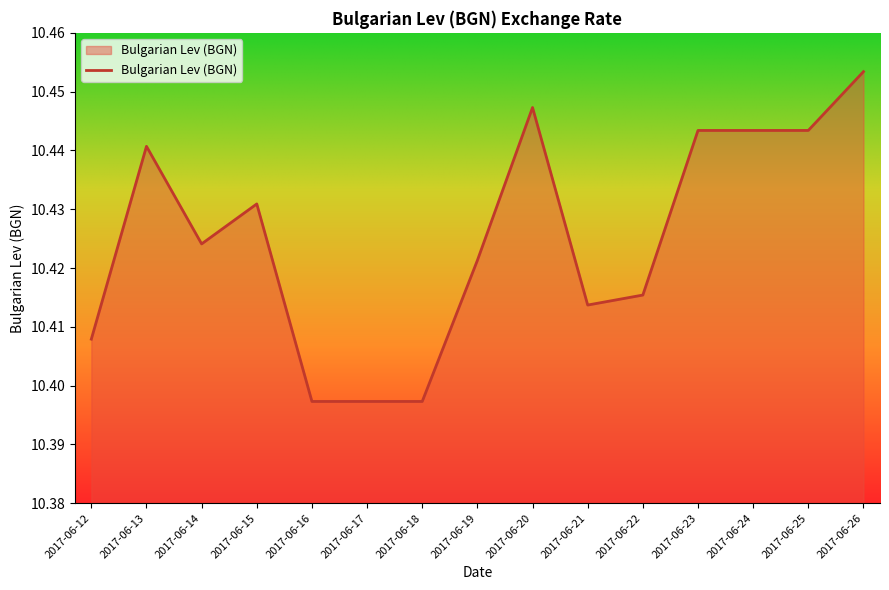

What is the ratio of the value at 2017-06-25 to the value at 2017-06-17?

1.0